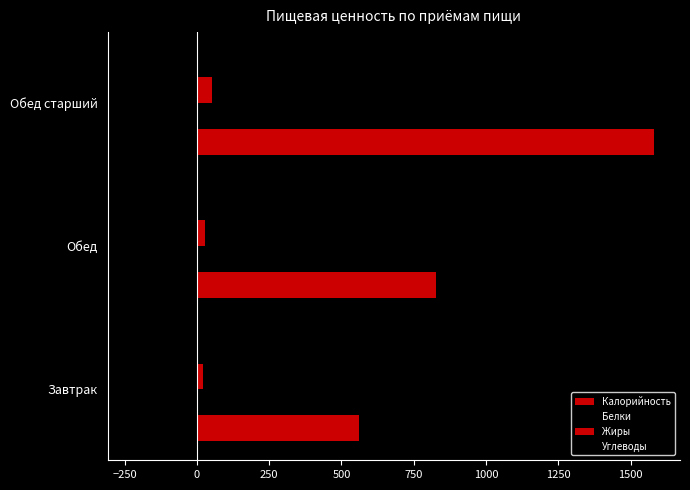

What is the sum of all Калорийность values?

2967.0